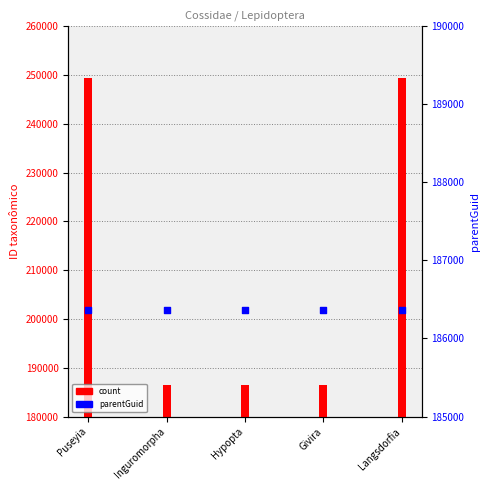

Which series contains the lowest Y value?

parentGuid